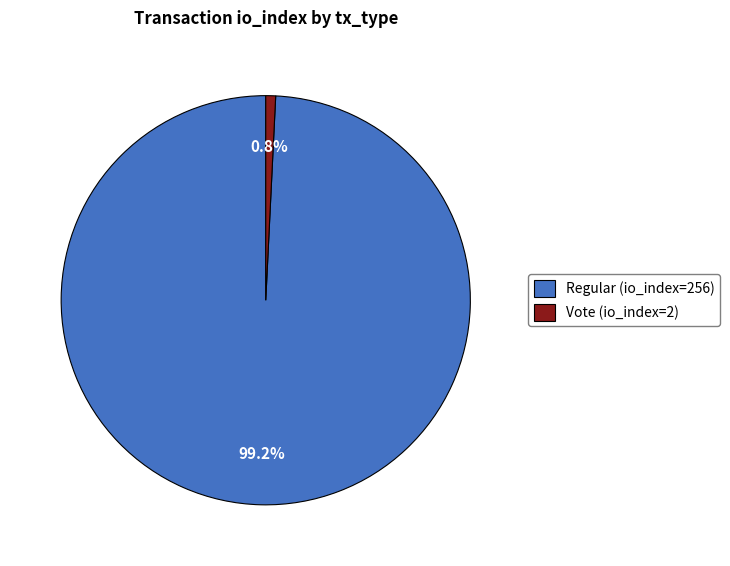

How much of the chart is everything except Vote (io_index=2)?

99.2%